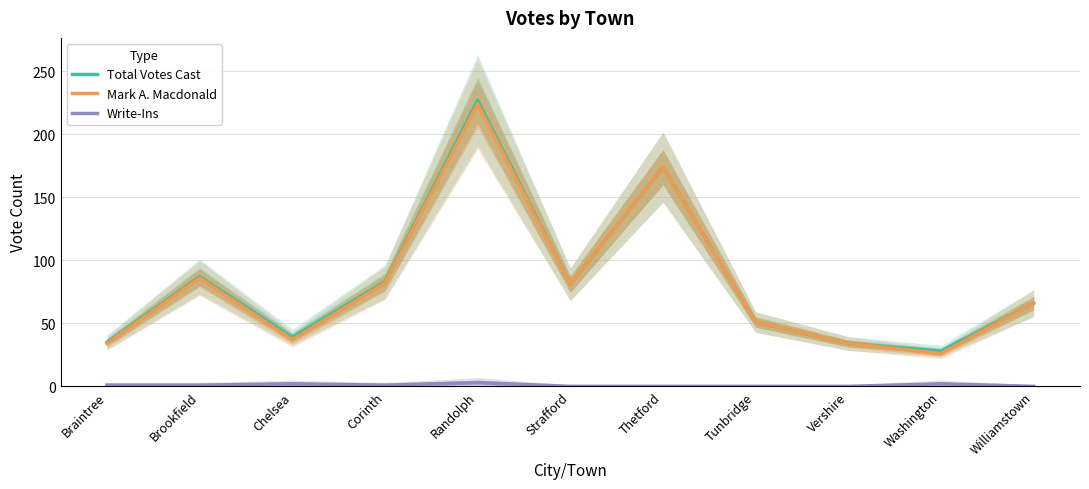

Is this an area chart (filled region under the line)?

No